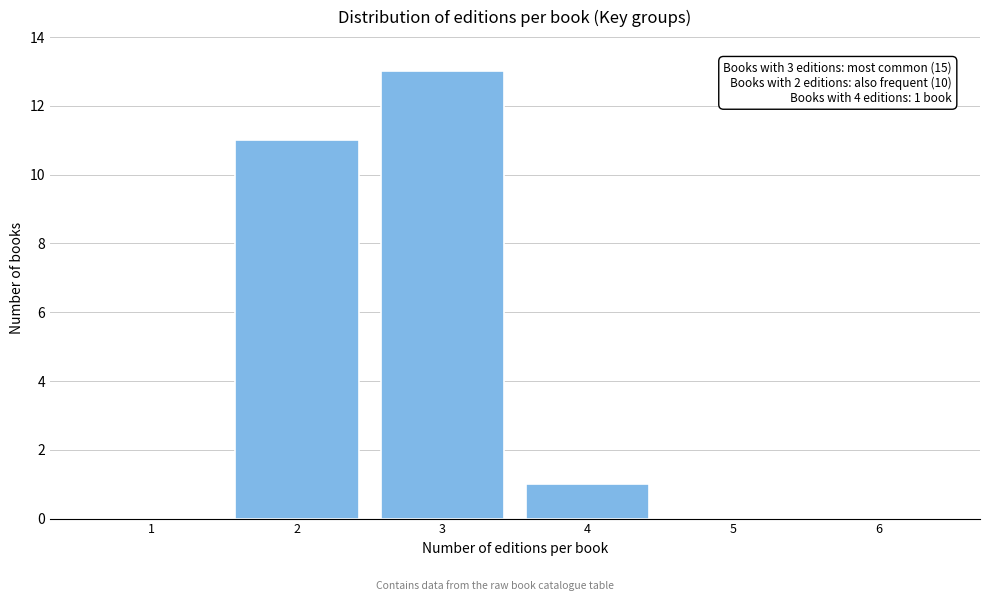

Over which range of the x-axis is the bar tallest?

2.5 to 3.5